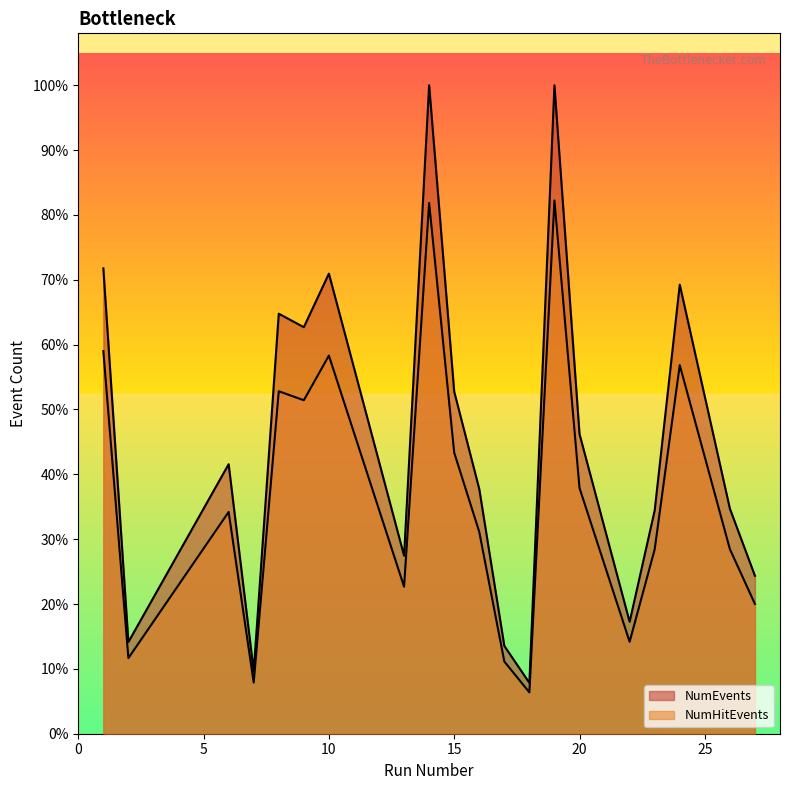

What is the total value across all series at 26?

30163